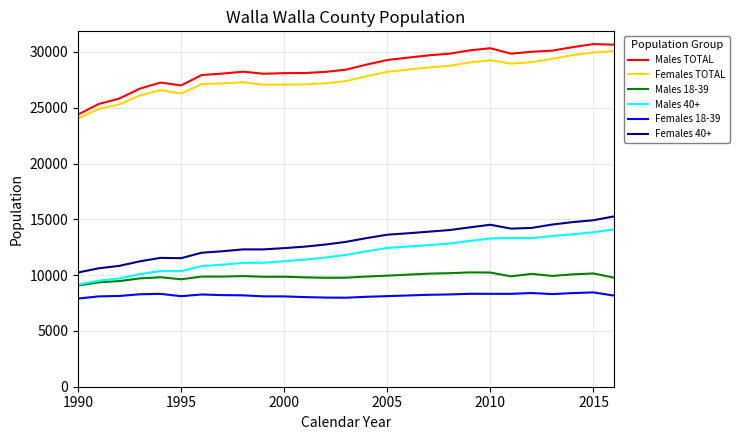

Which series has the largest range (max minus min)?

Males TOTAL